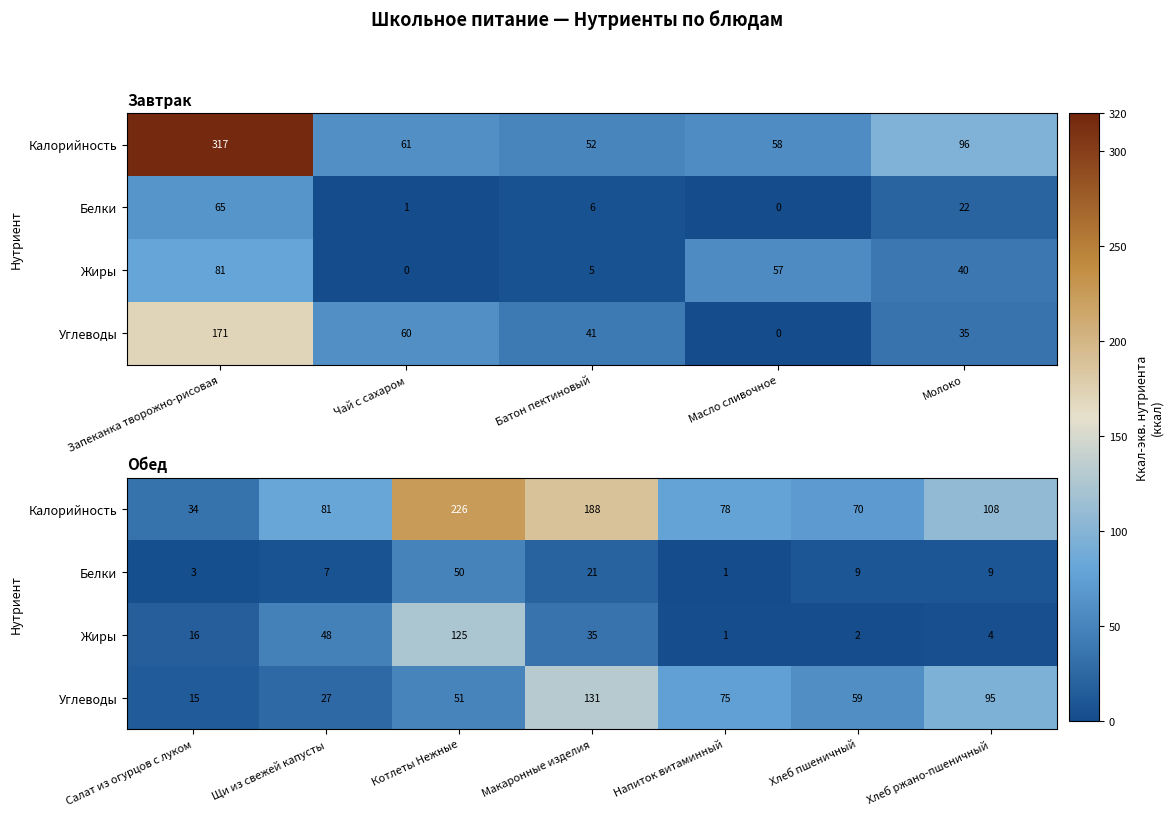

The Углеводы series shows 3.2 at Салат из огурцов с луком. True or false?

False